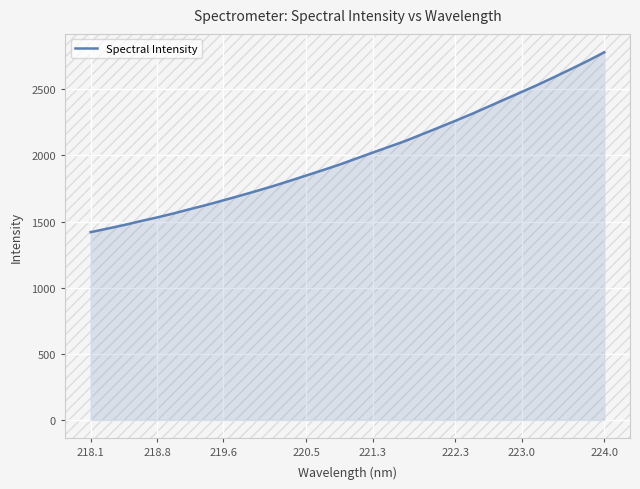

What is the difference between the maximum and minimum values?

1359.2